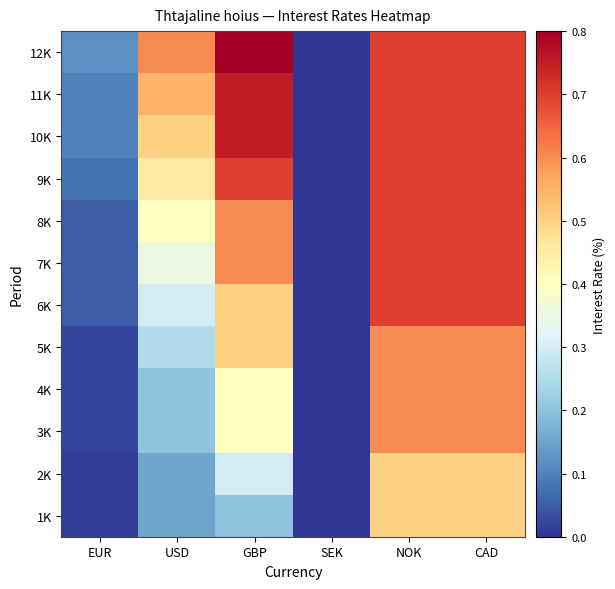

Reading left to right, transcribe all the data shown in this chart.

1K: EUR=0.0	USD=0.1	GBP=0.2	SEK=0.0	NOK=0.5	CAD=0.5
2K: EUR=0.0	USD=0.1	GBP=0.3	SEK=0.0	NOK=0.5	CAD=0.5
3K: EUR=0.0	USD=0.2	GBP=0.4	SEK=0.0	NOK=0.6	CAD=0.6
4K: EUR=0.0	USD=0.2	GBP=0.4	SEK=0.0	NOK=0.6	CAD=0.6
5K: EUR=0.0	USD=0.2	GBP=0.5	SEK=0.0	NOK=0.6	CAD=0.6
6K: EUR=0.1	USD=0.3	GBP=0.5	SEK=0.0	NOK=0.7	CAD=0.7
7K: EUR=0.1	USD=0.3	GBP=0.6	SEK=0.0	NOK=0.7	CAD=0.7
8K: EUR=0.1	USD=0.4	GBP=0.6	SEK=0.0	NOK=0.7	CAD=0.7
9K: EUR=0.1	USD=0.5	GBP=0.7	SEK=0.0	NOK=0.7	CAD=0.7
10K: EUR=0.1	USD=0.5	GBP=0.8	SEK=0.0	NOK=0.7	CAD=0.7
11K: EUR=0.1	USD=0.6	GBP=0.8	SEK=0.0	NOK=0.7	CAD=0.7
12K: EUR=0.1	USD=0.6	GBP=0.8	SEK=0.0	NOK=0.7	CAD=0.7